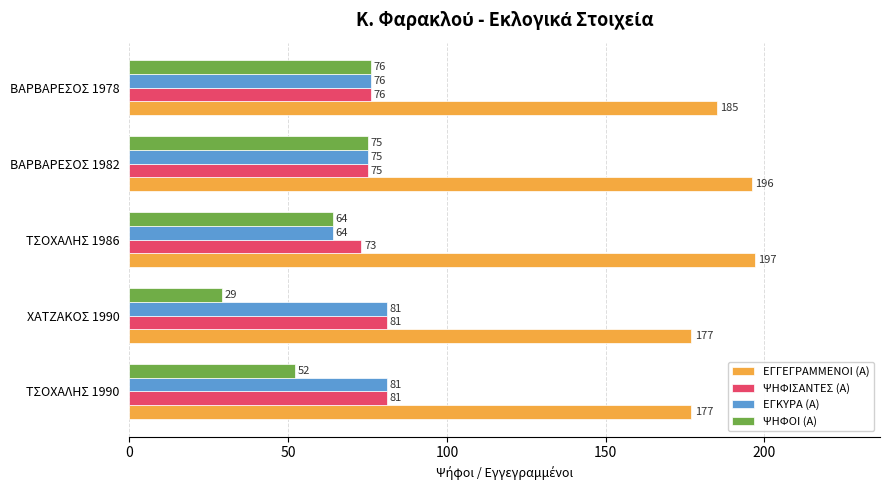

What is the average value of the ΕΓΓΕΓΡΑΜΜΕΝΟΙ (Α) series?

186